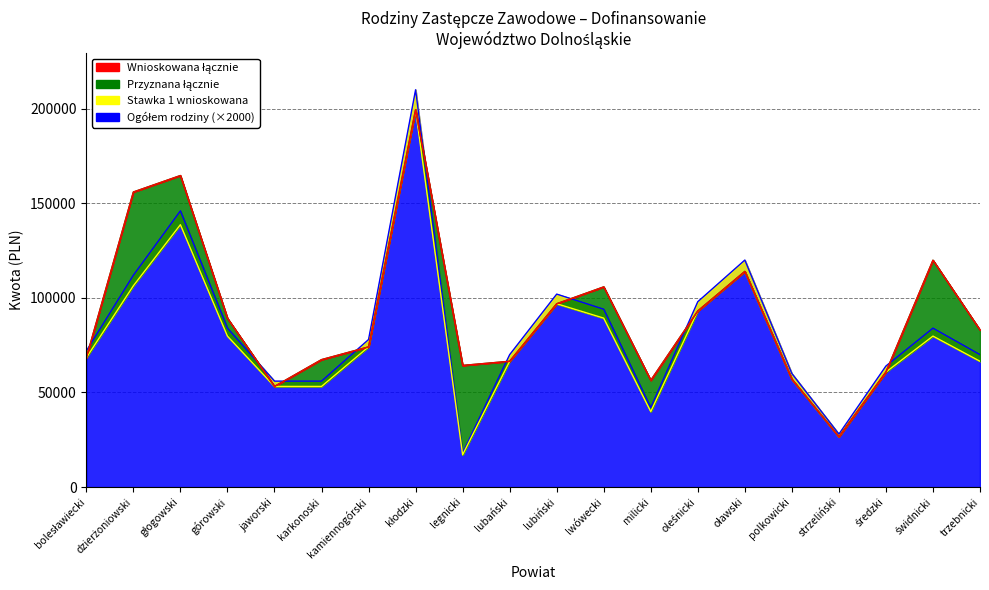

What is the sum of the Stawka 1 wnioskowana values at milicki and bolesławiecki?

114000